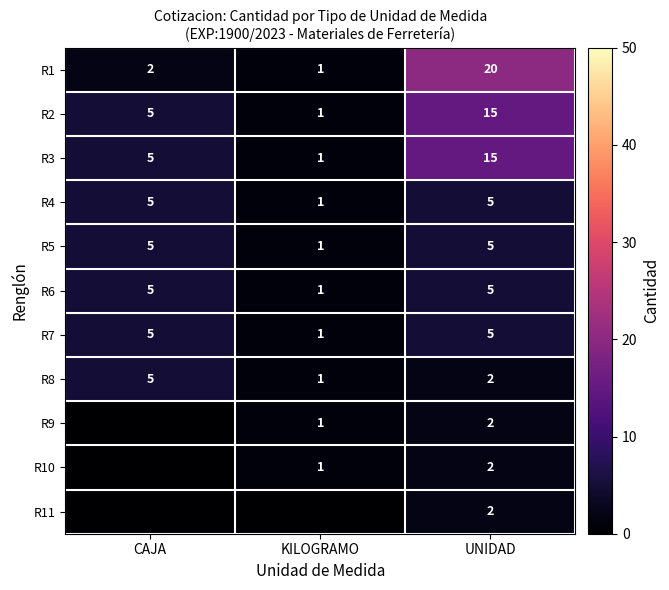

True or false: R2 has a value of 23 at UNIDAD.

False